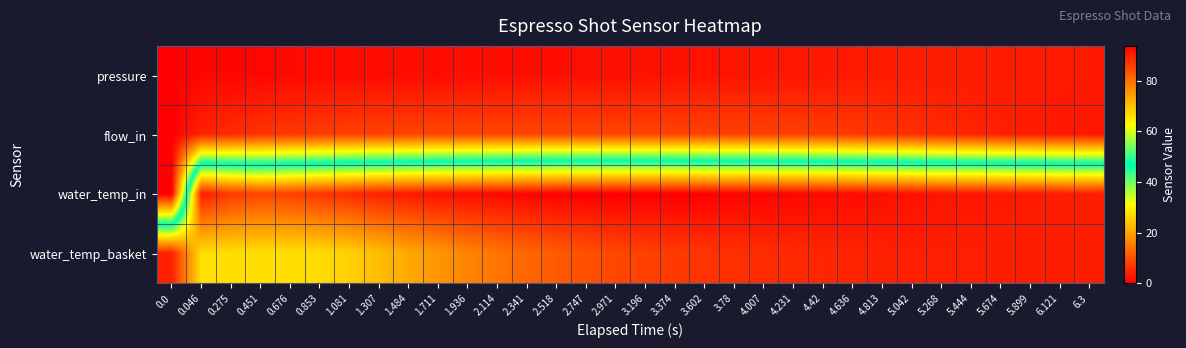

Count the number of data series in this chart.

4